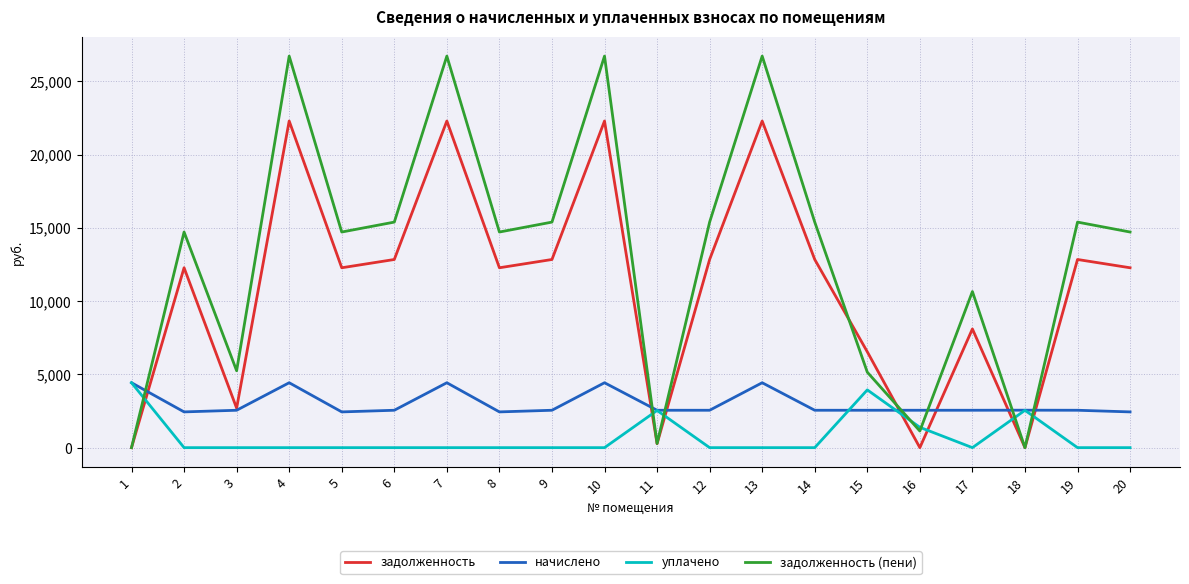

What is the average value of the задолженность series?

11003.4